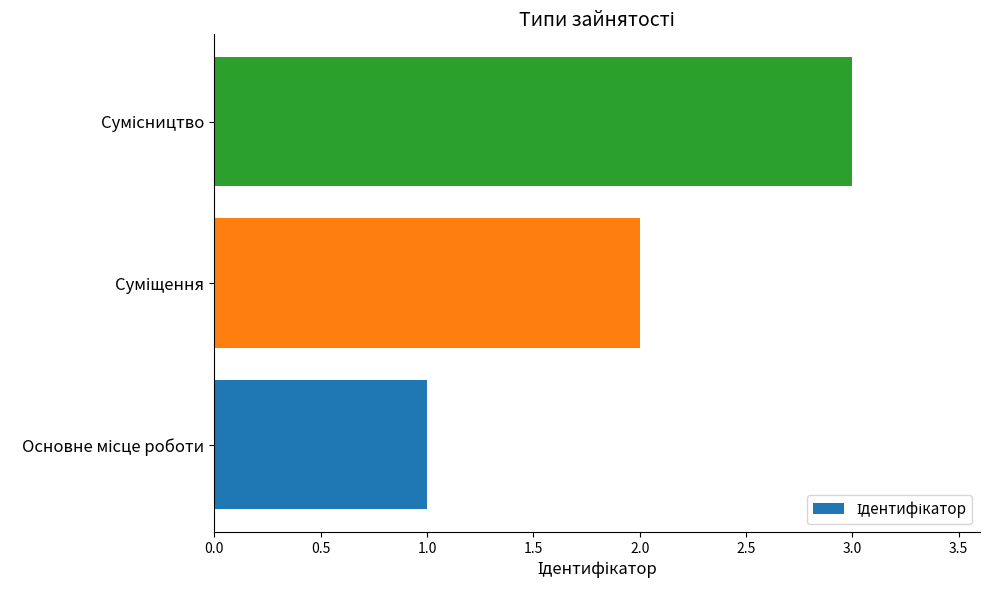

What is the greatest value displayed?

3